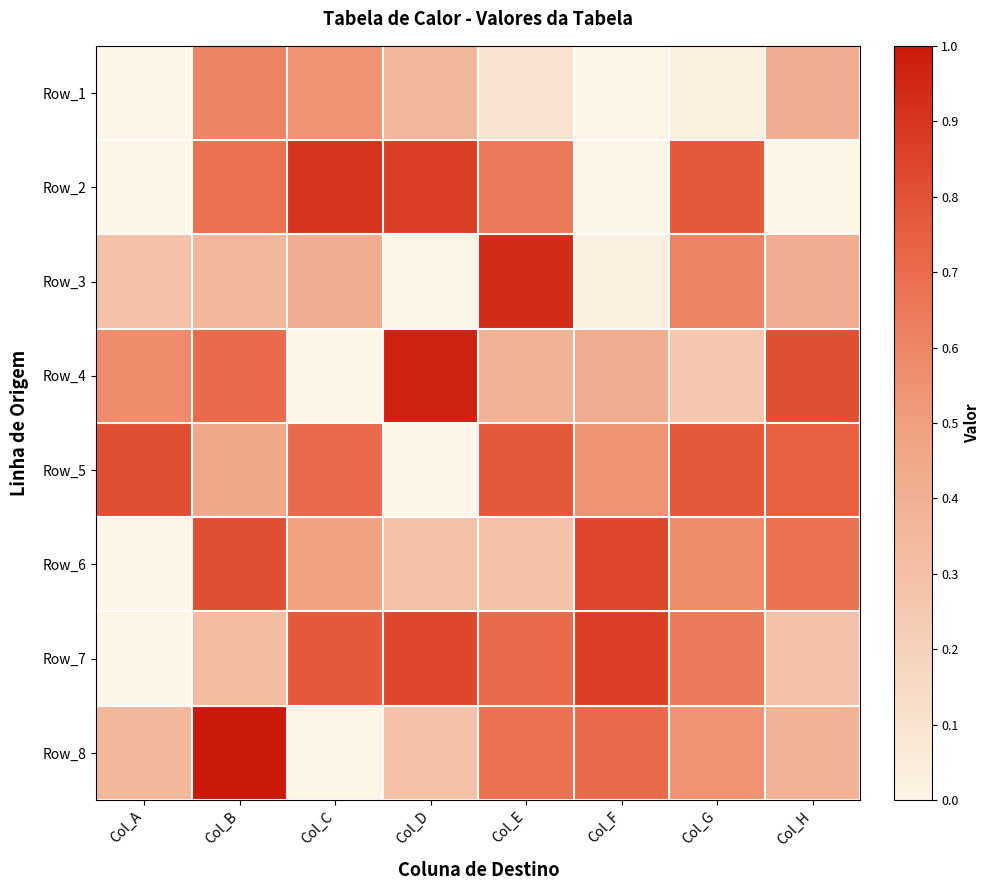

What is the difference between the highest and lowest values at Col_E?

0.8